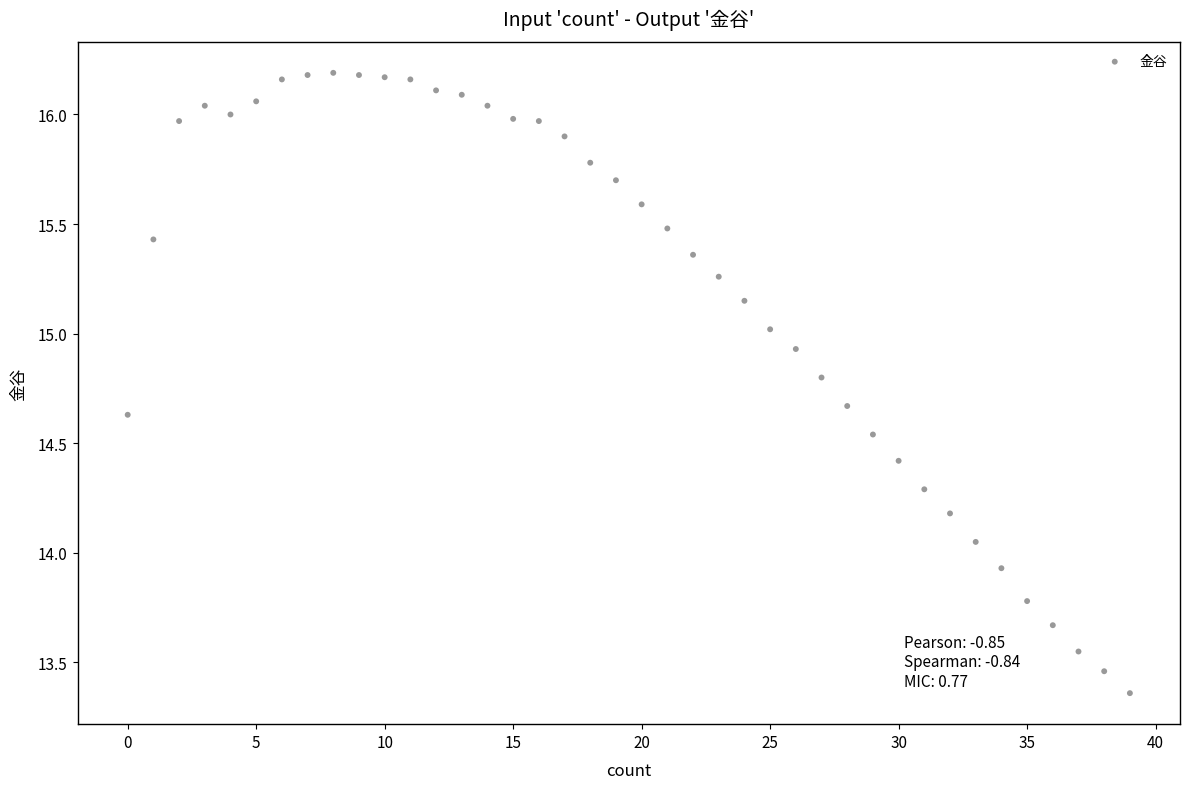

What is the range of Y values (max minus min)?

2.8